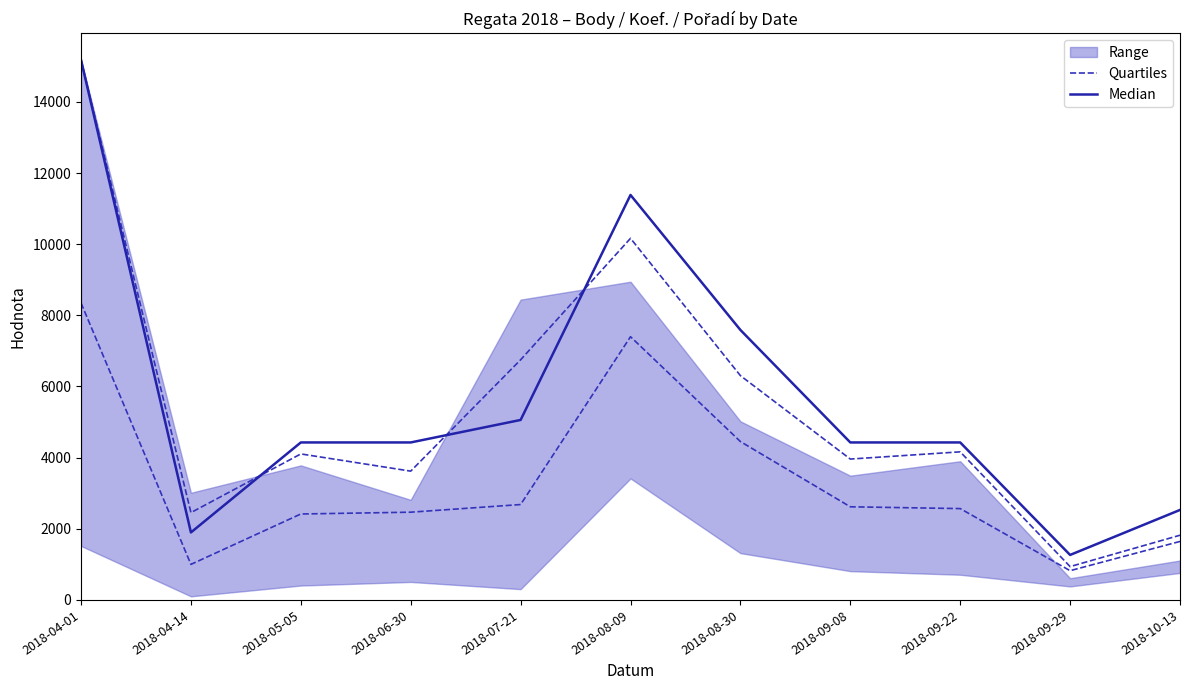

What is the difference between the Quartiles values at 2018-07-21 and 2018-08-30?

445.6